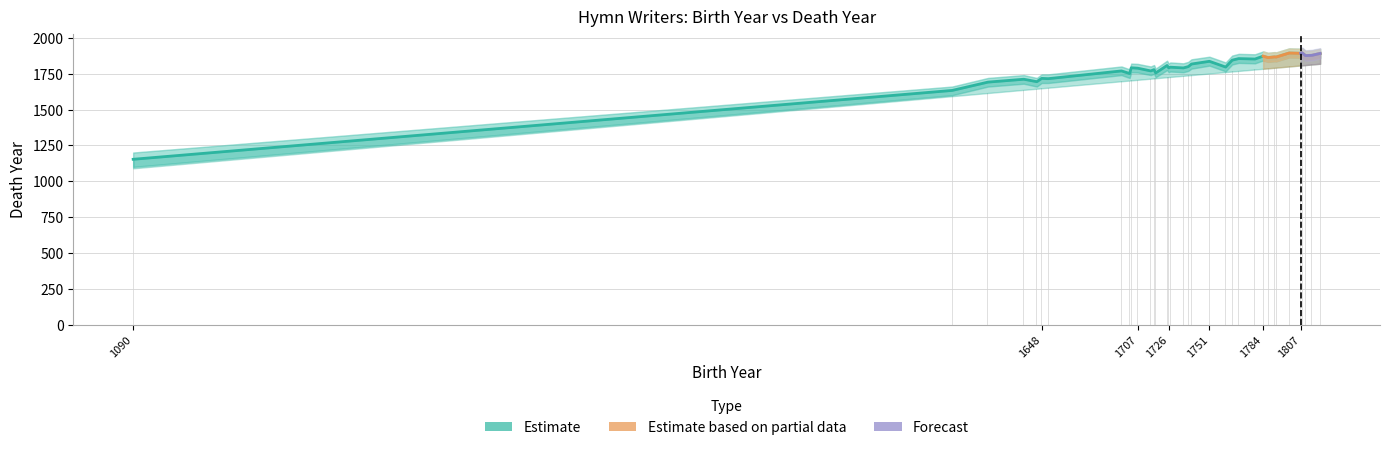

Reading left to right, what are all the values shown in this chart?

Estimate: 1090=1153	1593=1633	1615=1691	1637=1711	1645=1694	1648=1717	1652=1715	1697=1769	1702=1751	1703=1791	1707=1788	1715=1769	1717=1778	1718=1755	1725=1807	1726=1790	1727=1795	1735=1790	1738=1799	1740=1817	1751=1836	1761=1796	1765=1844	1769=1855	1779=1852	1784=1872	1787=1862	1791=1867	1792=1866	1800=1894	1807=1892	1808=1895	1810=1876	1814=1878	1819=1891
Estimate_lower: 1090=1090	1593=1593	1615=1615	1637=1637	1645=1645	1648=1648	1652=1652	1697=1697	1702=1702	1703=1703	1707=1707	1715=1715	1717=1717	1718=1718	1725=1725	1726=1726	1727=1727	1735=1735	1738=1738	1740=1740	1751=1751	1761=1761	1765=1765	1769=1769	1779=1779	1784=1784	1787=1787	1791=1791	1792=1792	1800=1800	1807=1807	1808=1808	1810=1810	1814=1814	1819=1819